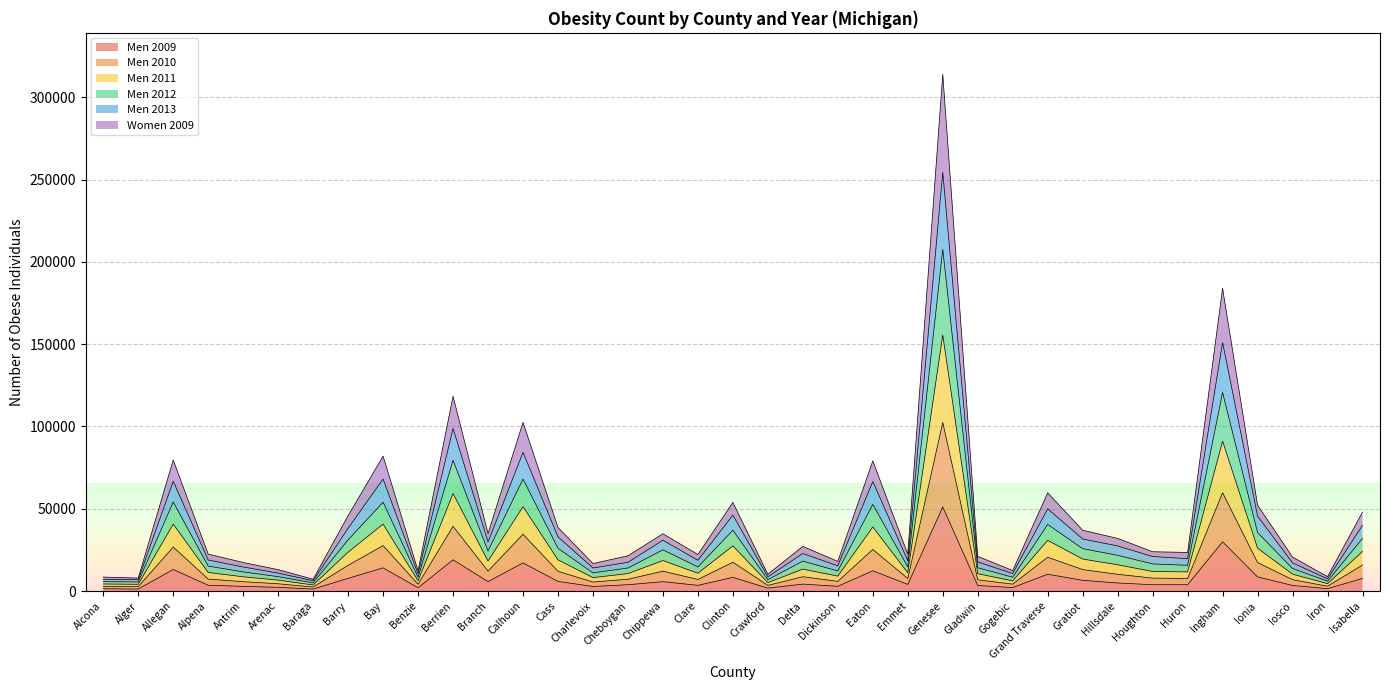

What is the total value across all series at Iosco?

20658